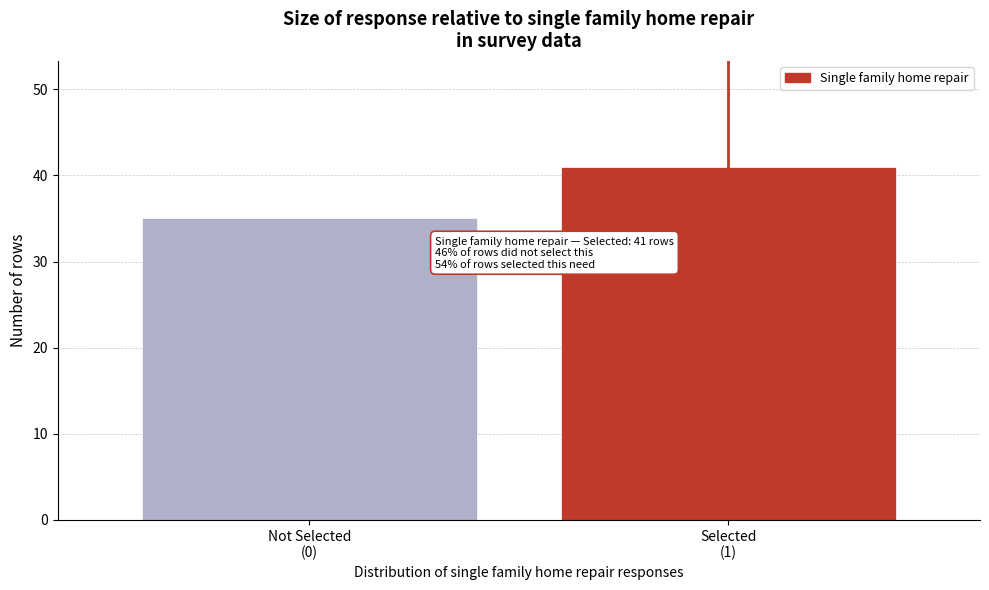

Reading left to right, what are all the values shown in this chart?

35	41